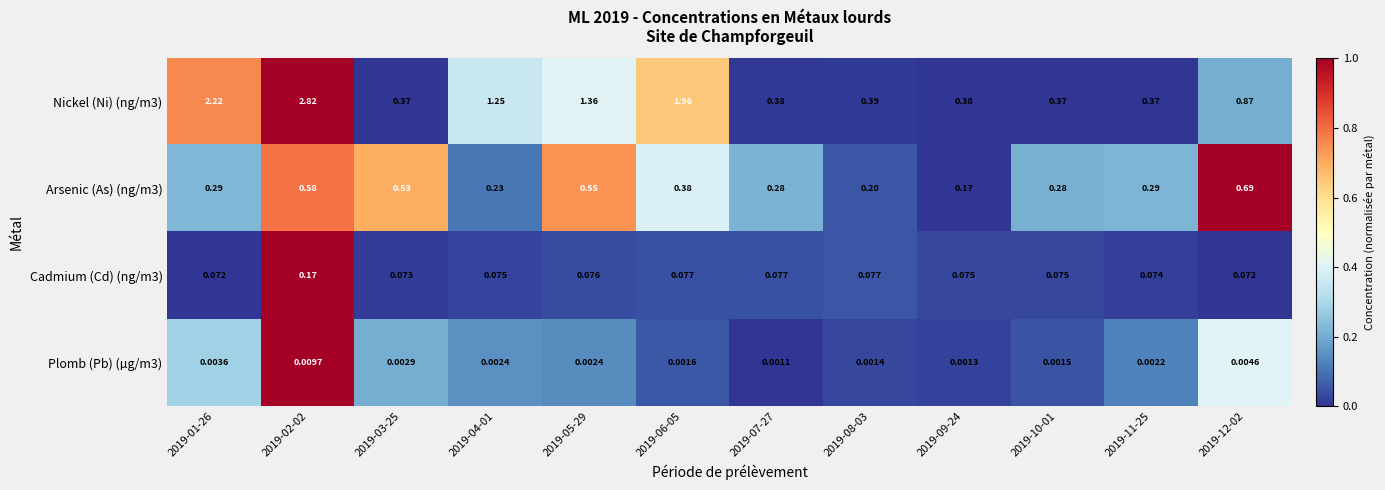

Is the value of Plomb (Pb) (µg/m3) at 2019-12-02 greater than the value of Arsenic (As) (ng/m3) at 2019-05-29?

No